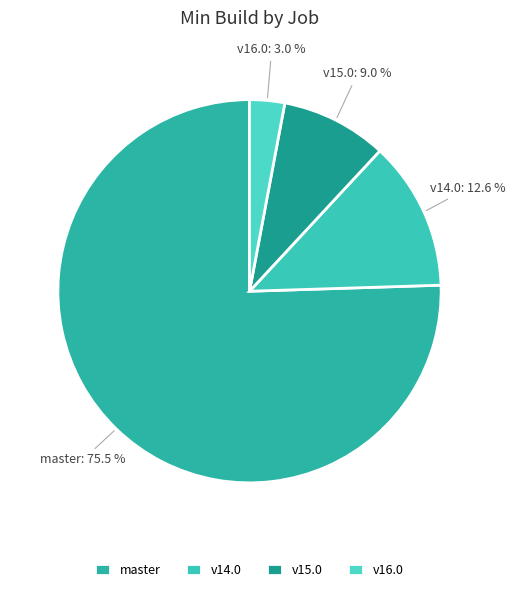

Rank the categories by value from lowest to highest.

v16.0, v15.0, v14.0, master